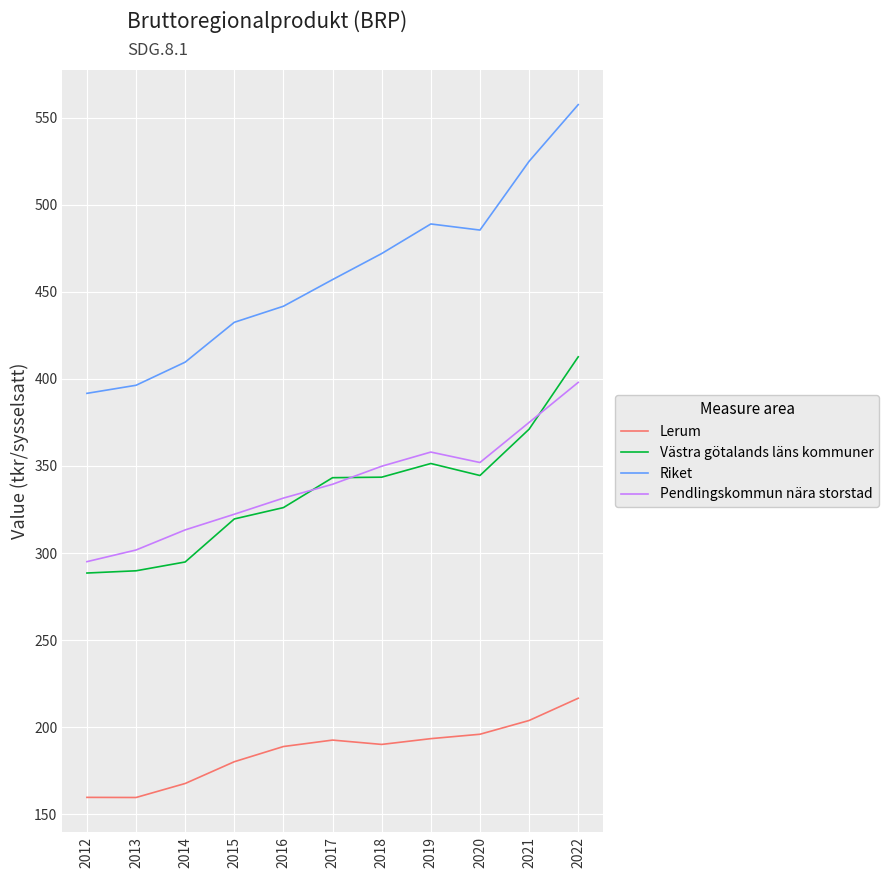

What is the total value across all series at 2014?

1185.6